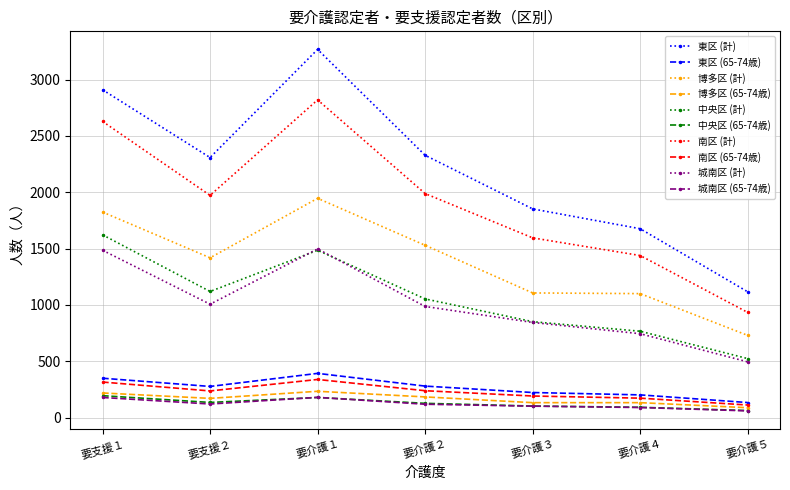

What is the minimum value shown in the chart?

59